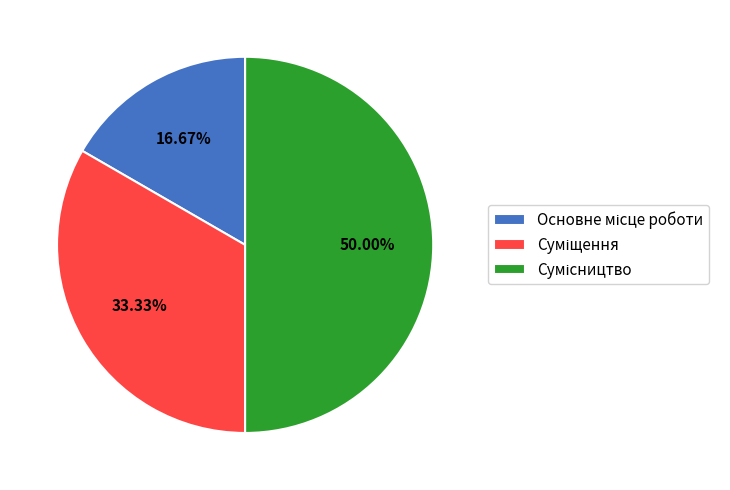

To the nearest percent, what percentage of the pie is Сумісництво?

50%